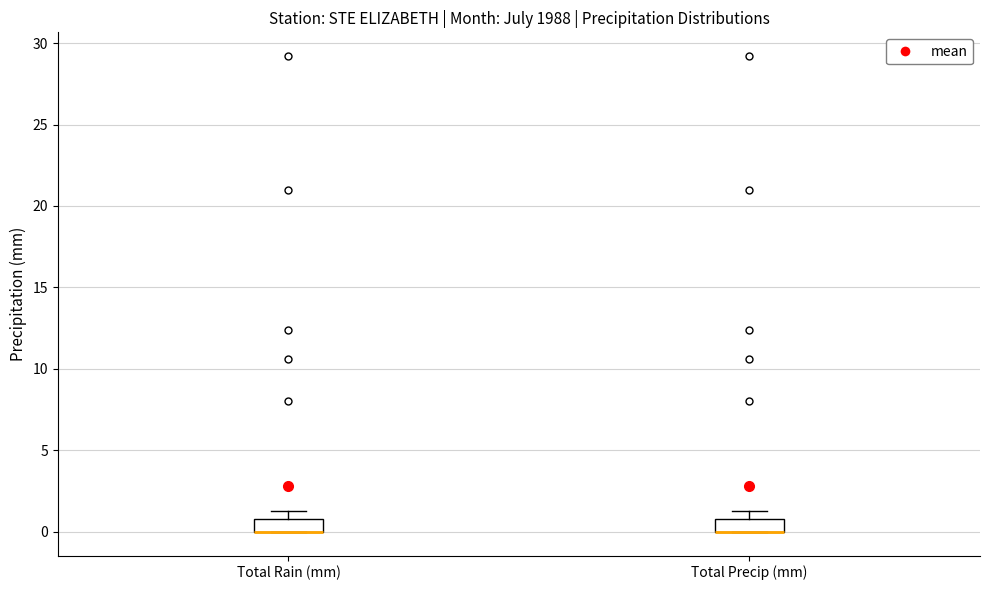

Where is the lower edge of the box for Total Rain (mm) on the y-axis? The values are not printed on the chart, so give them approximately, as read against the axis.

0.0